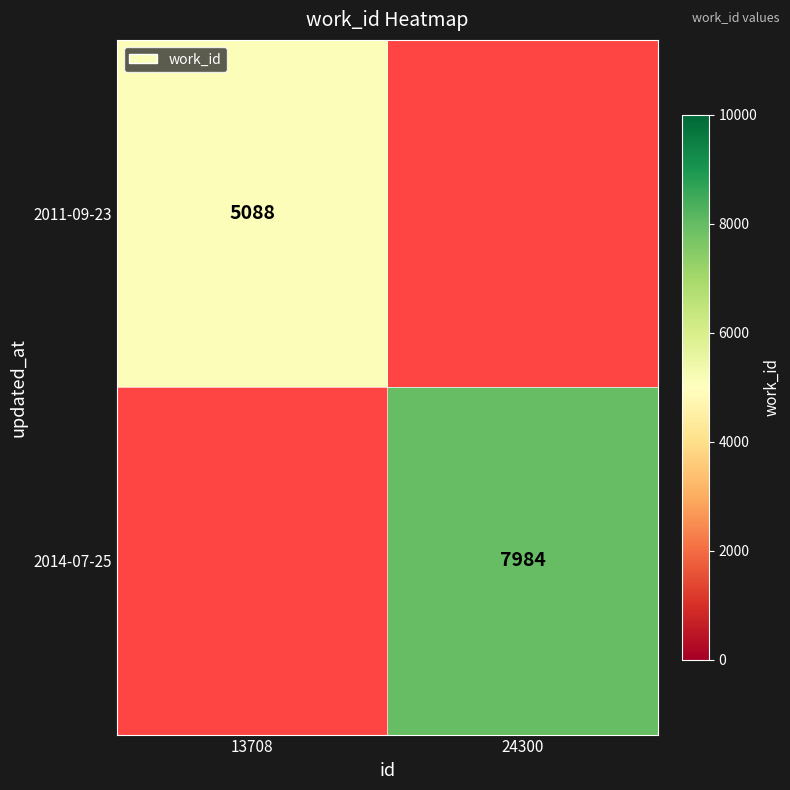

How many distinct data groups are displayed?

2